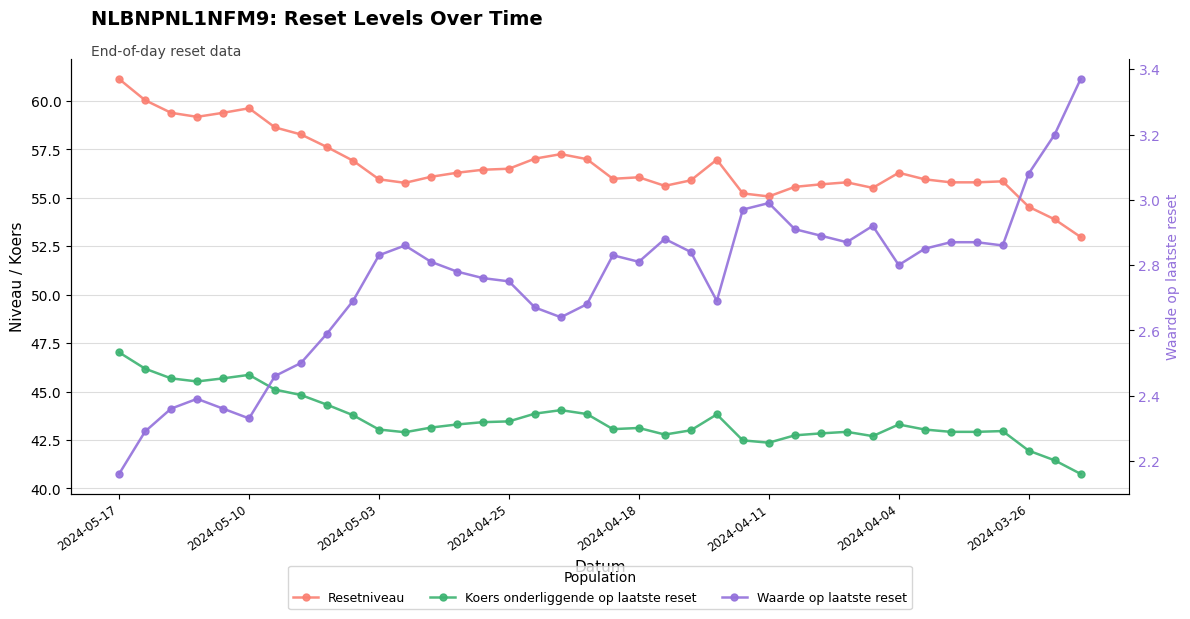

Count the number of categories in the chart.

38